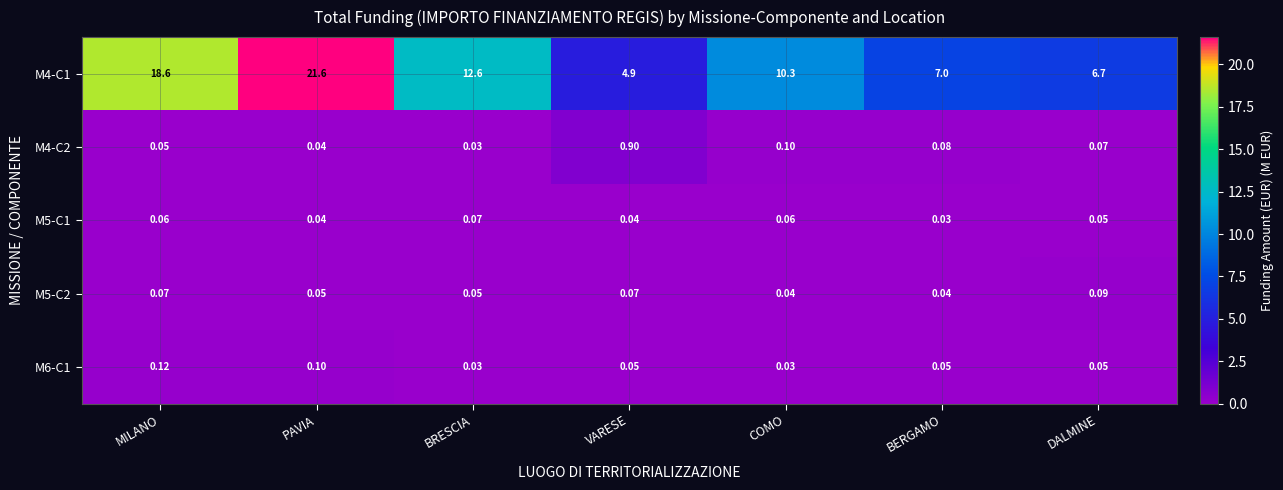

At which label is M5-C1 closest to 0?

BERGAMO